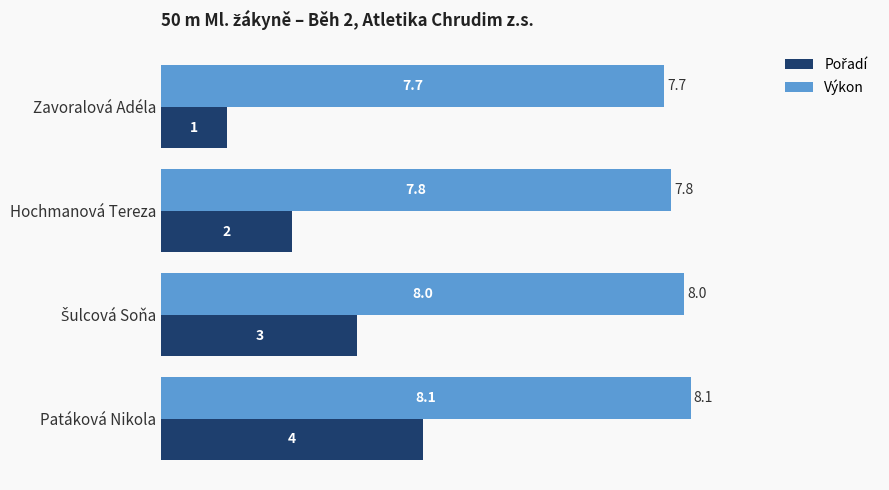

What is the sum of the Výkon values at Zavoralová Adéla and Patáková Nikola?

15.8